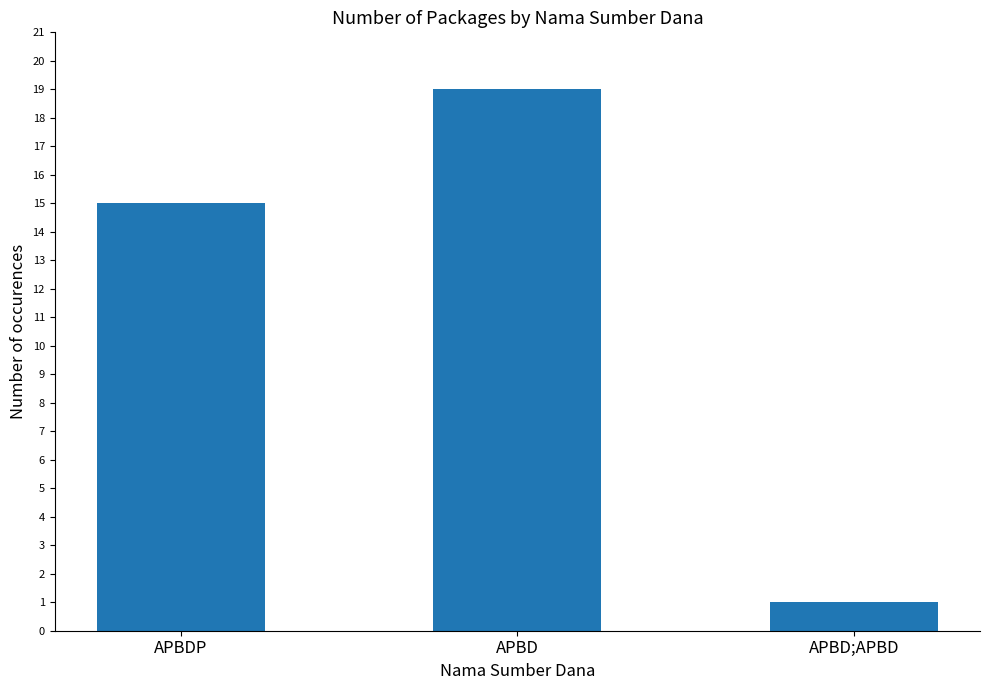

What is the sum of the values at APBD and APBD;APBD?

20